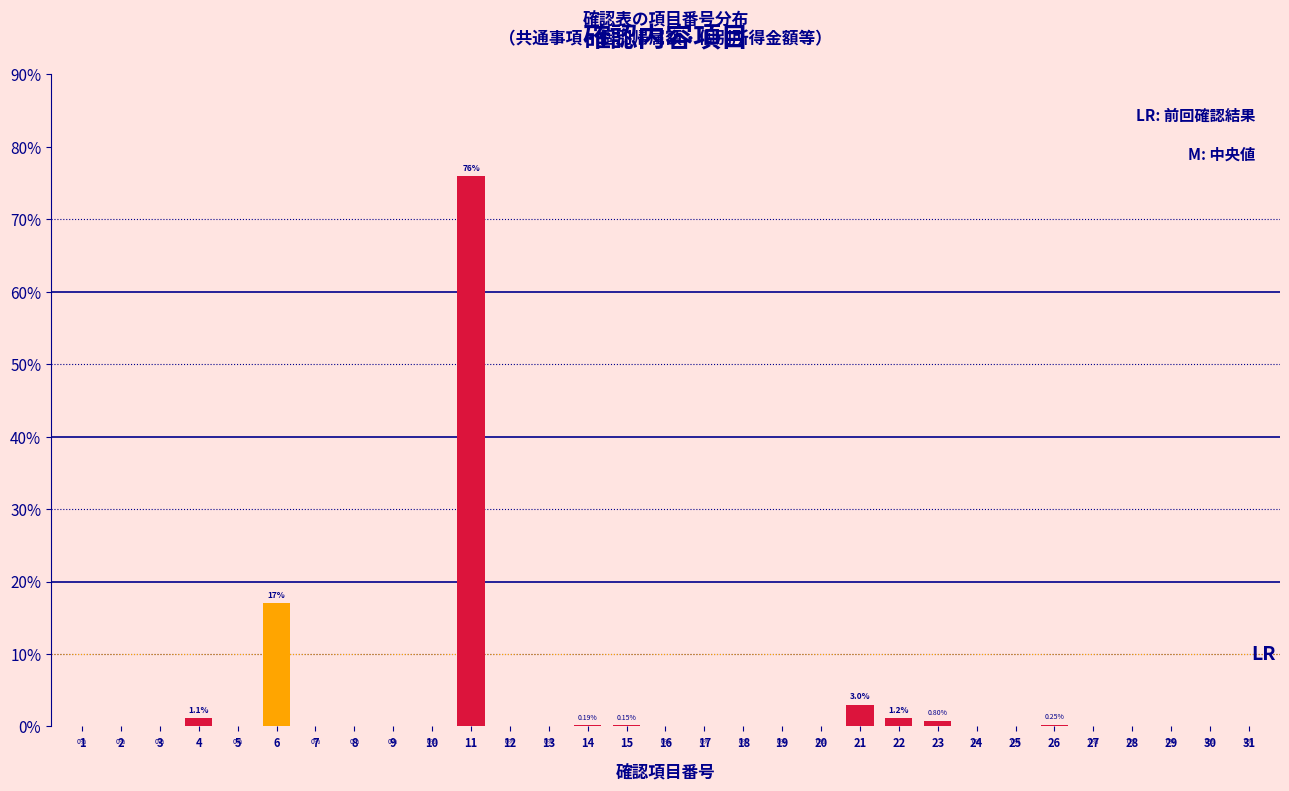

What is the change in value from 6 to 25?

-17.0